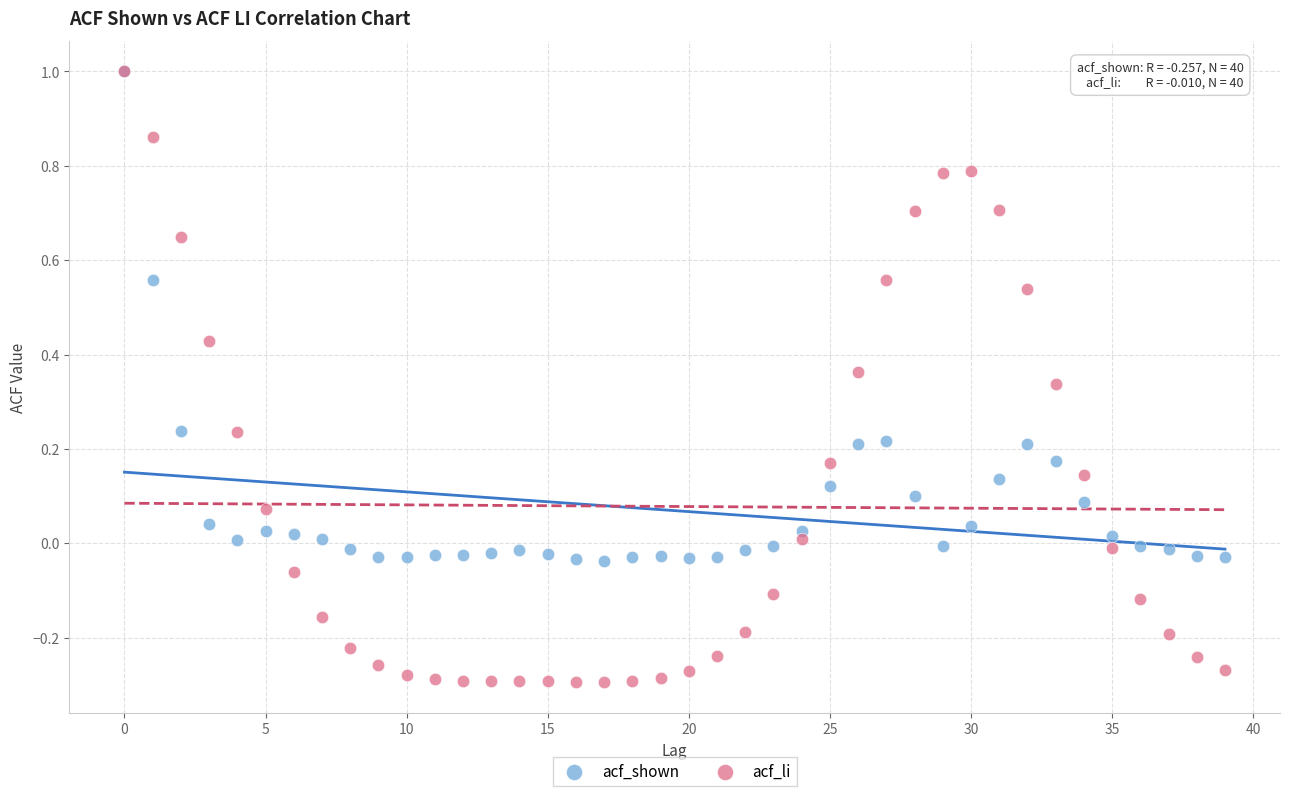

What are all the series names shown in the legend?

acf_shown, acf_li